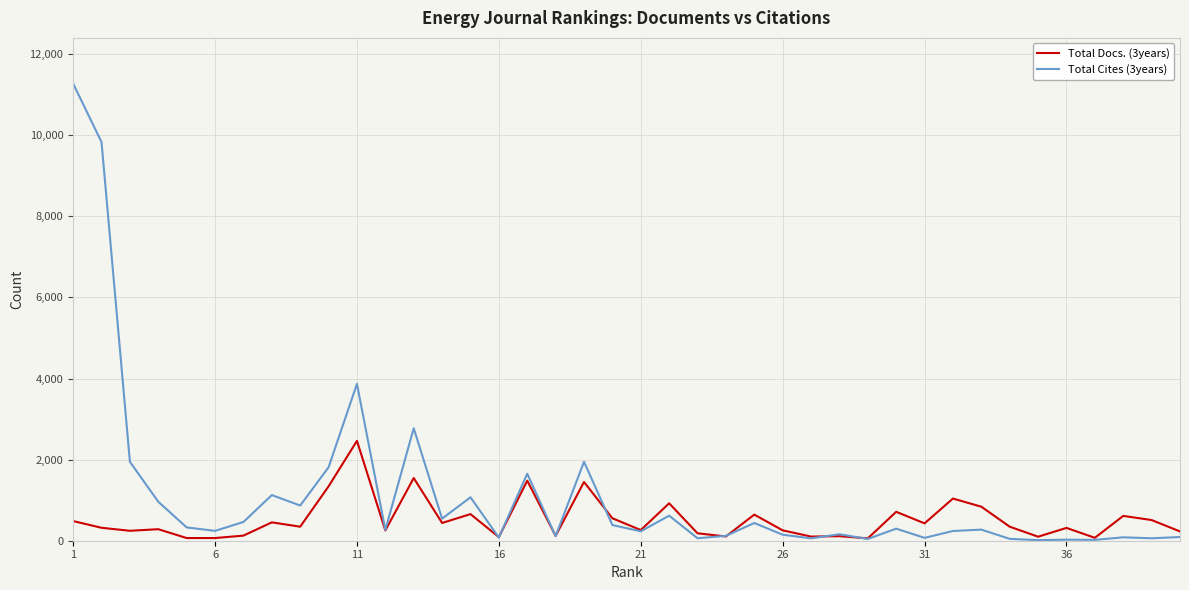

How many lines are shown in the chart?

2